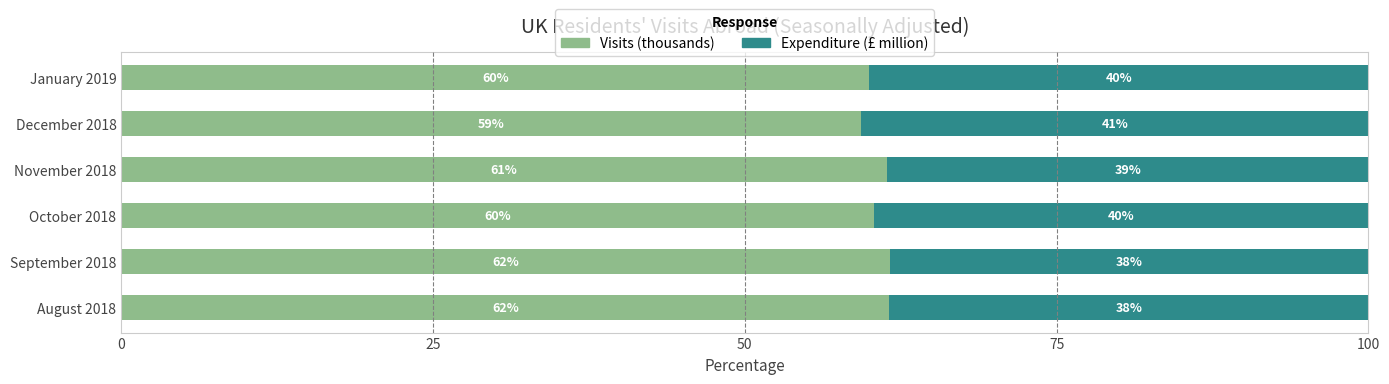

What are all the series names shown in the legend?

Visits (thousands), Expenditure (£ million)